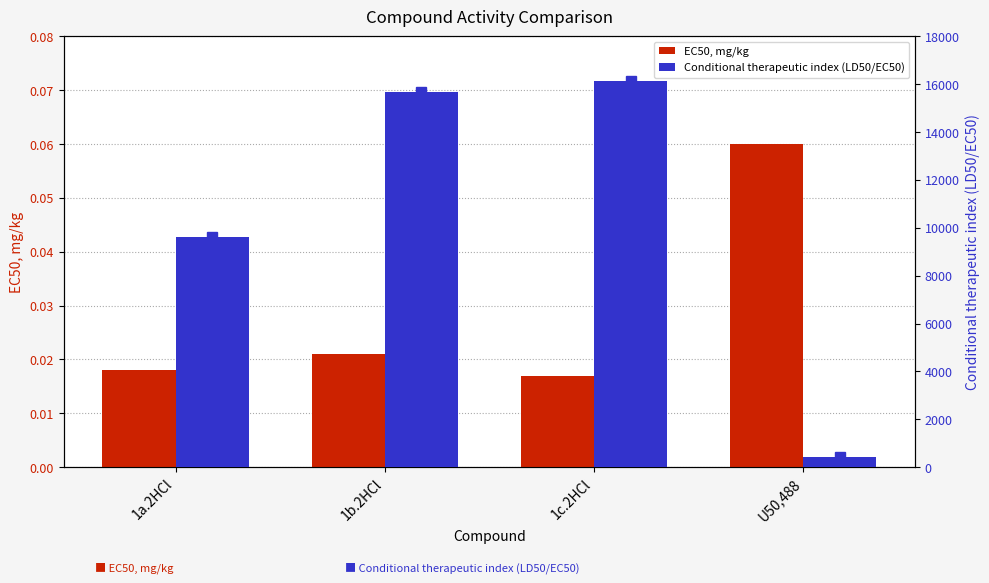

List the labels in order of Conditional therapeutic index (LD50/EC50) value, smallest first.

U50,488, 1a.2HCl, 1b.2HCl, 1c.2HCl